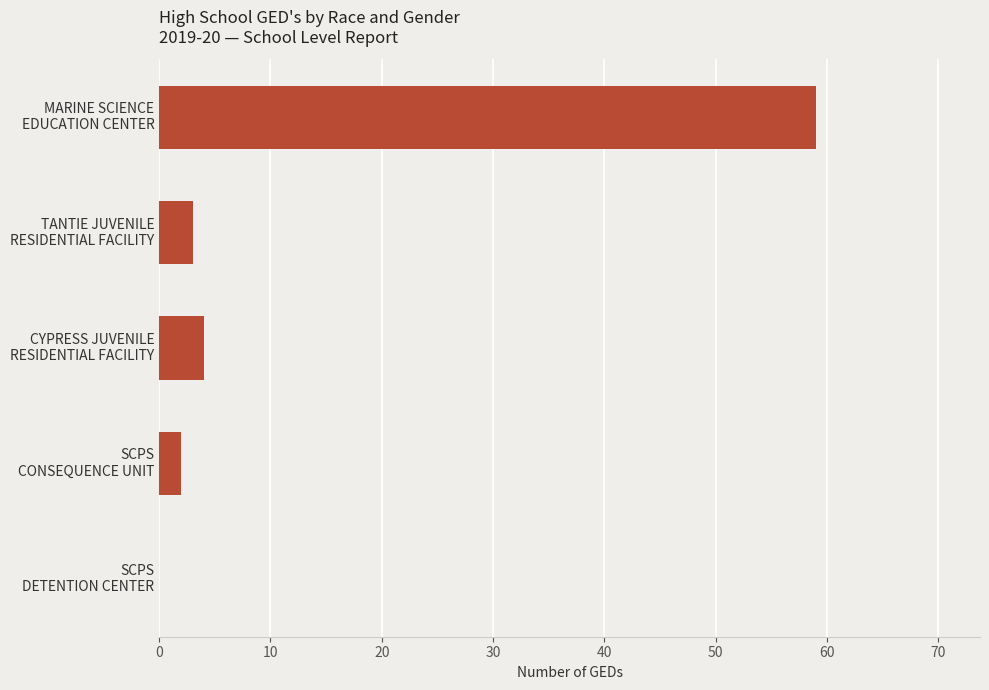

Count the number of data series in this chart.

1